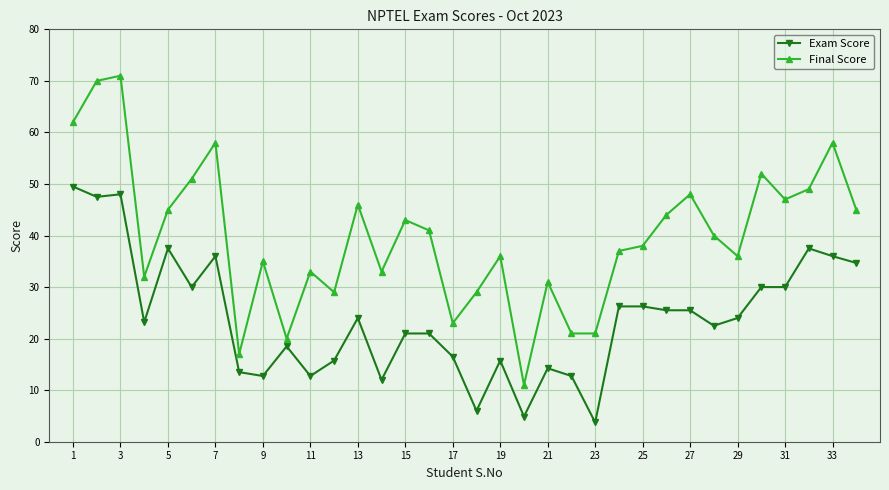

List the series in order of their peak value, lowest first.

Exam Score, Final Score